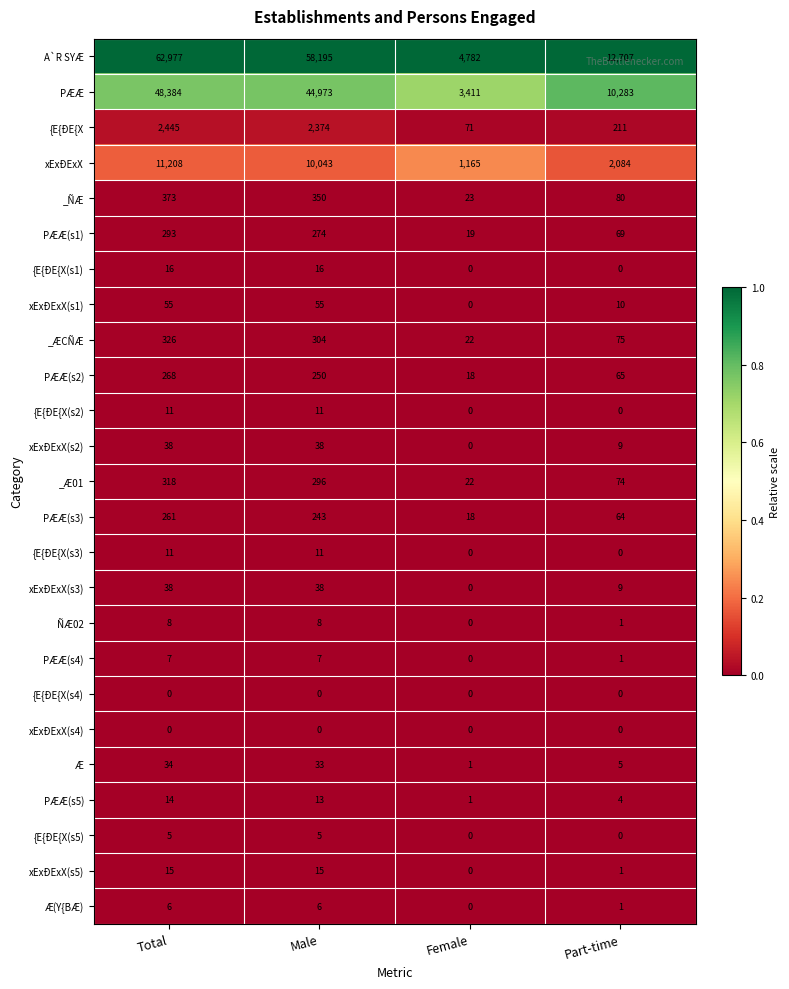

How many values in the PÆÆ(s2) series are below 250?

2